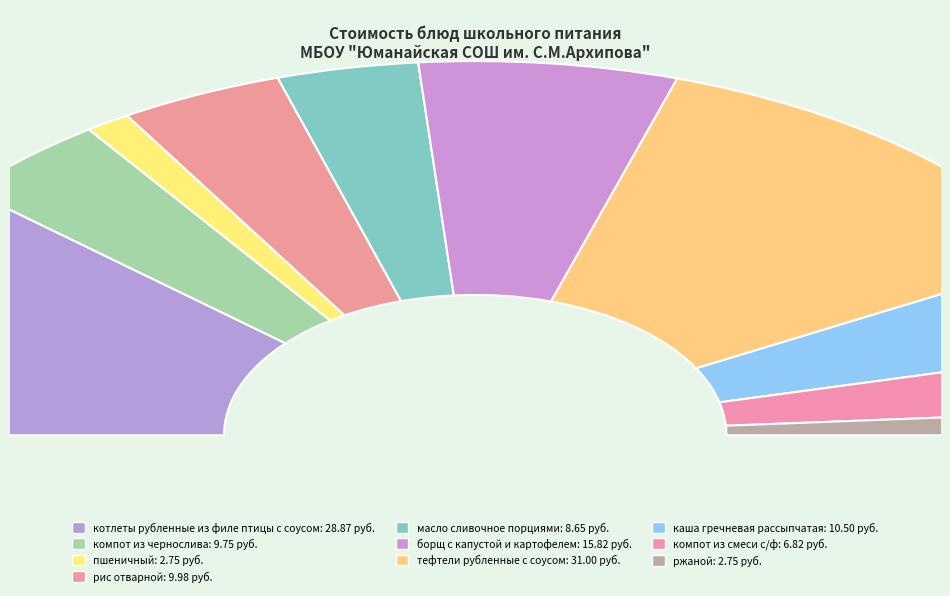

Which has a higher value, ржаной or пшеничный?

ржаной